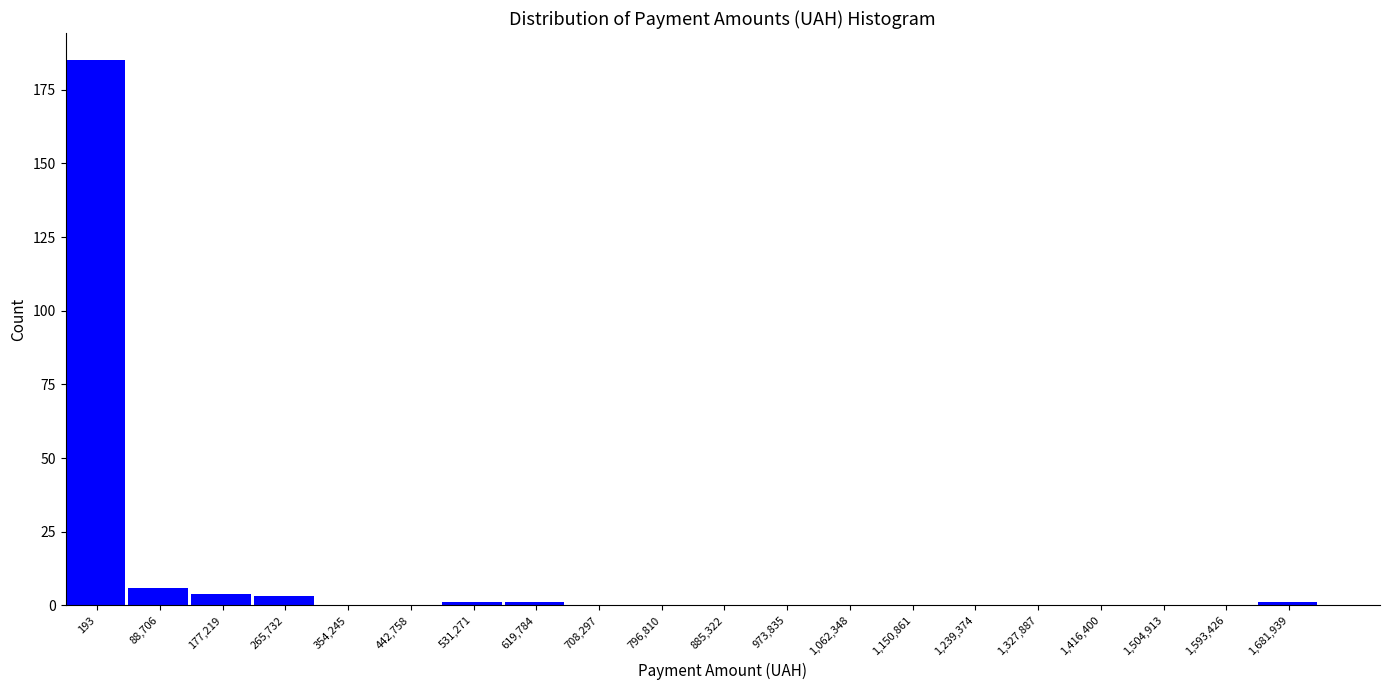

Reading left to right, transcribe all the data shown in this chart.

193=185	88,706=6	177,219=4	265,732=3	354,245=0	442,758=0	531,271=1	619,784=1	708,297=0	796,810=0	885,322=0	973,835=0	1,062,348=0	1,150,861=0	1,239,374=0	1,327,887=0	1,416,400=0	1,504,913=0	1,593,426=0	1,681,939=1